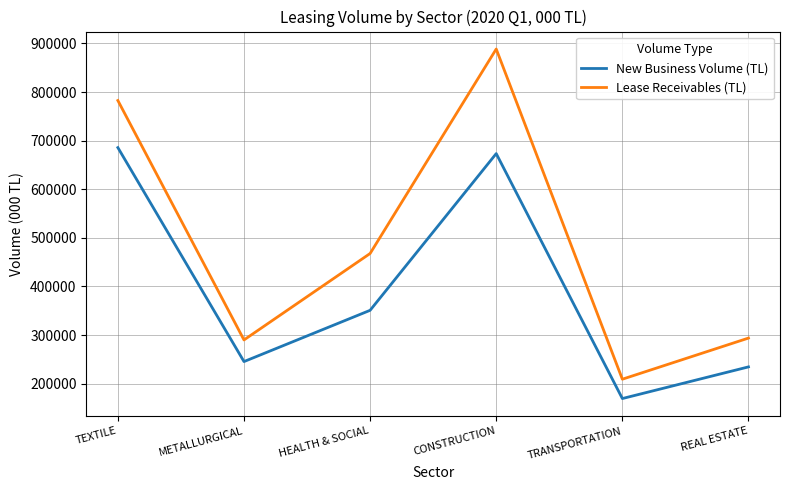

What is the difference between the maximum and minimum values in the New Business Volume (TL) series?

516395.7